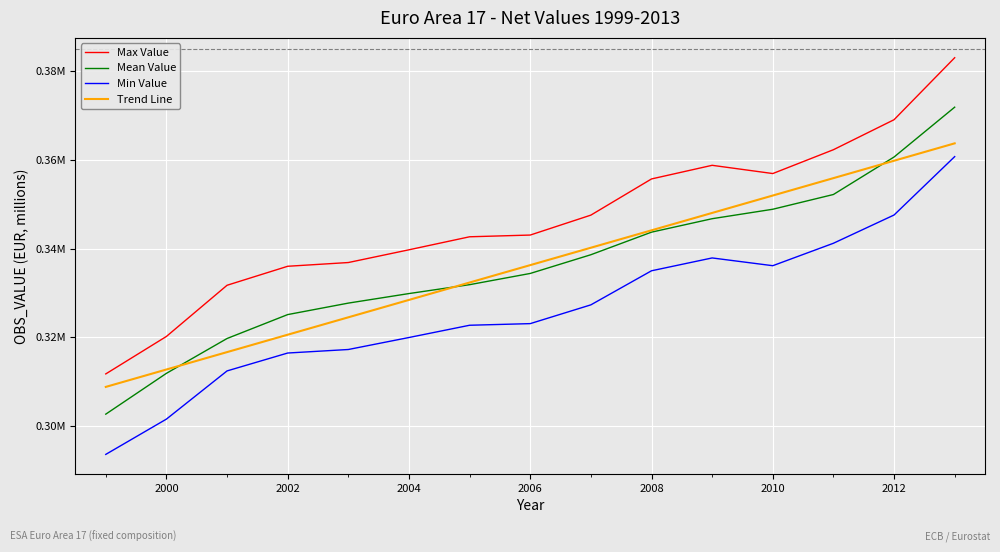

True or false: Min Value and Trend Line cross at least once.

False